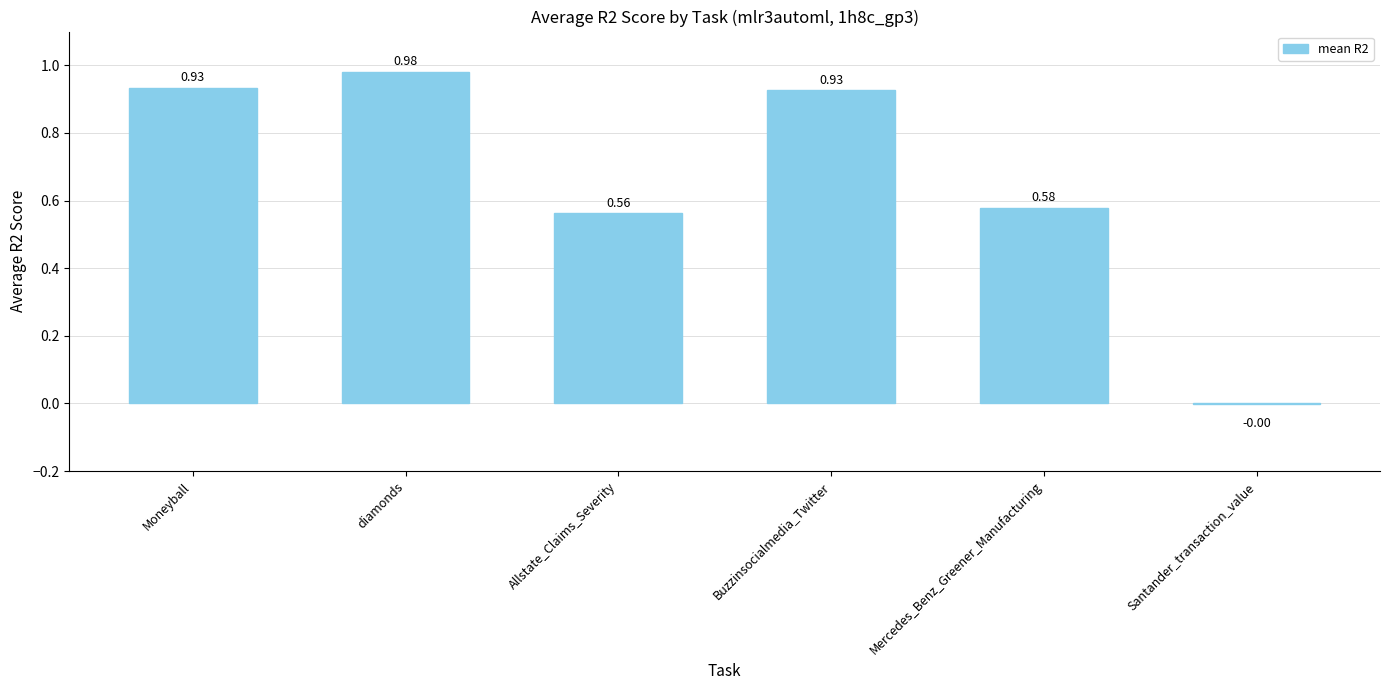

Between diamonds and Allstate_Claims_Severity, which is larger?

diamonds